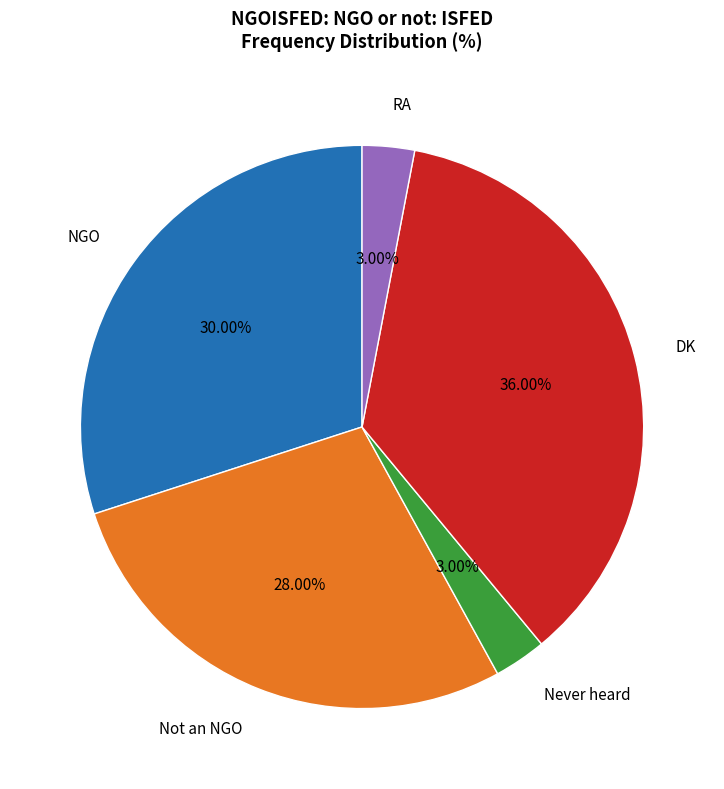

Do DK and Never heard together represent more than half of the pie?

No